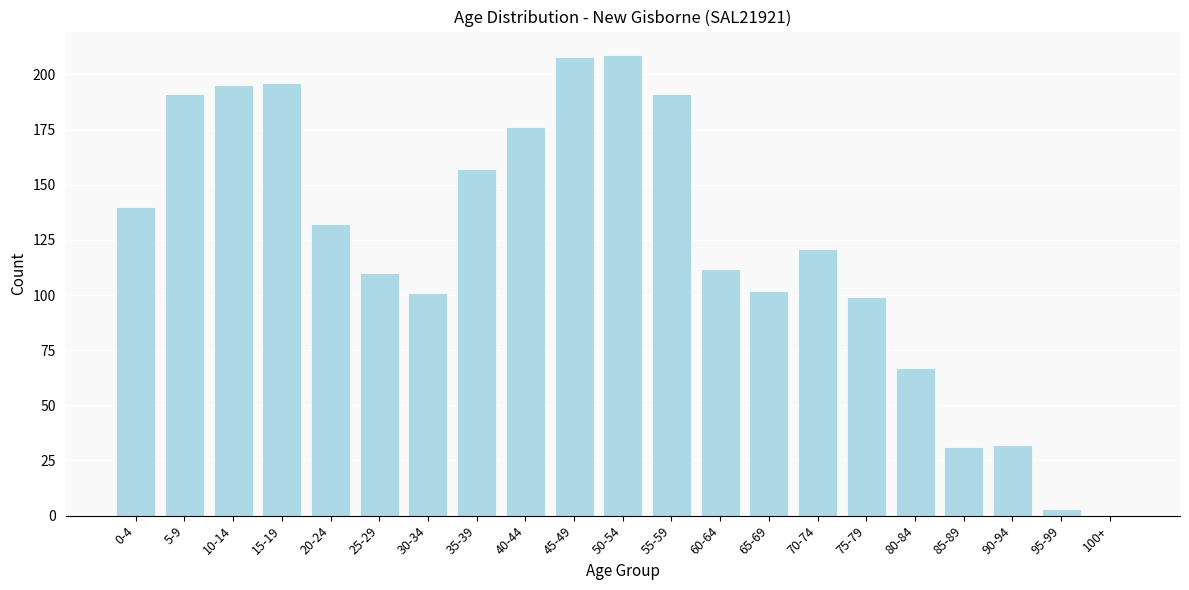

Reading left to right, transcribe all the data shown in this chart.

0-4=140	5-9=191	10-14=195	15-19=196	20-24=132	25-29=110	30-34=101	35-39=157	40-44=176	45-49=208	50-54=209	55-59=191	60-64=112	65-69=102	70-74=121	75-79=99	80-84=67	85-89=31	90-94=32	95-99=3	100+=0